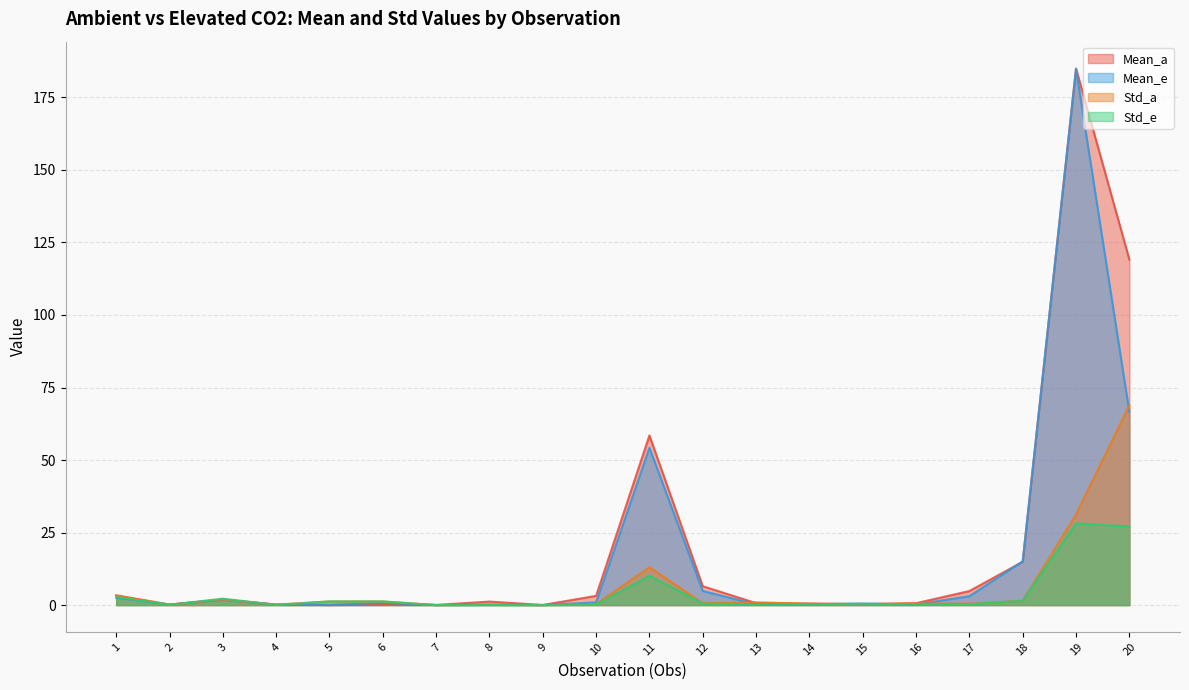

How many interior local valleys does the Std_e series have?

6